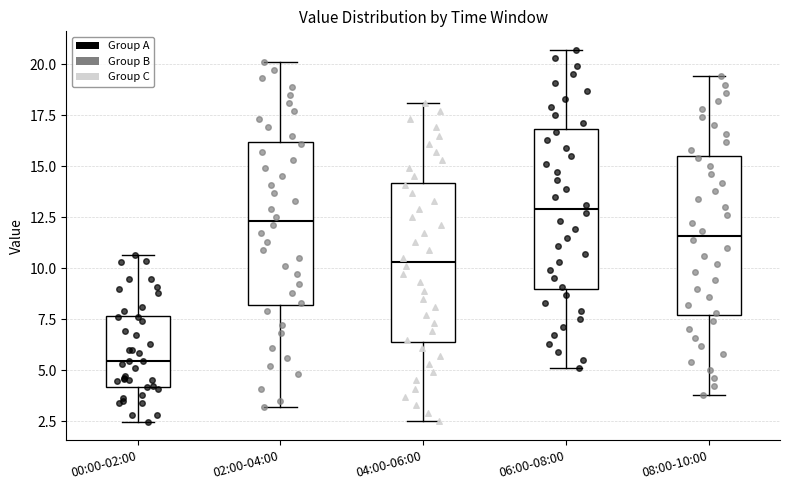

Where does the median line of the box for 06:00-08:00 sit on the y-axis? The values are not printed on the chart, so give them approximately, as read against the axis.

13.0